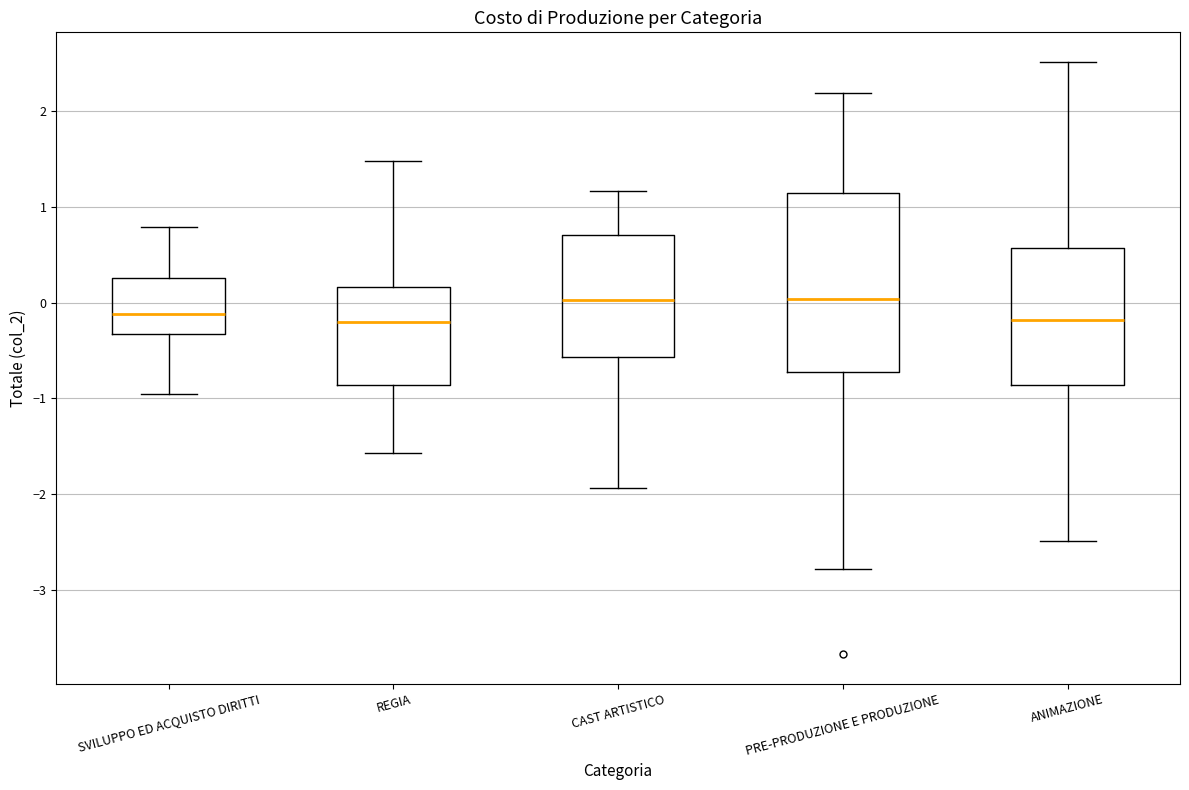

Reading left to right, read every box against the y-axis: the position of its median line, the range the box covers, and the ends of its whiskers. The values are not printed on the chart, so give them approximately, as read against the axis.

SVILUPPO ED ACQUISTO DIRITTI: median -0.1, box -0.3 to 0.3, whiskers -1.0 to 0.8
REGIA: median -0.2, box -0.9 to 0.2, whiskers -1.6 to 1.5
CAST ARTISTICO: median 0.0, box -0.6 to 0.7, whiskers -1.9 to 1.2
PRE-PRODUZIONE E PRODUZIONE: median 0.0, box -0.7 to 1.1, whiskers -2.8 to 2.2
ANIMAZIONE: median -0.2, box -0.9 to 0.6, whiskers -2.5 to 2.5